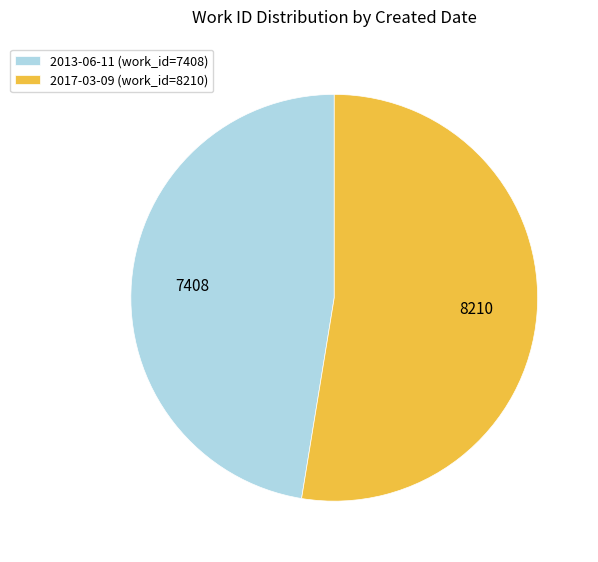

Which category has the smallest portion of the pie?

2013-06-11